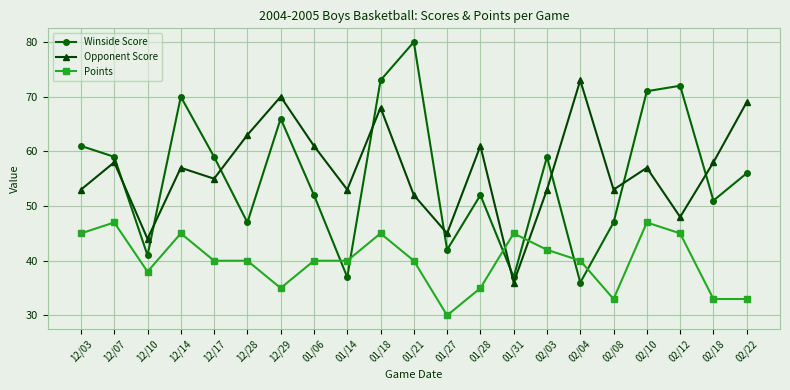

What is the label of the 11th point from the right?

01/21